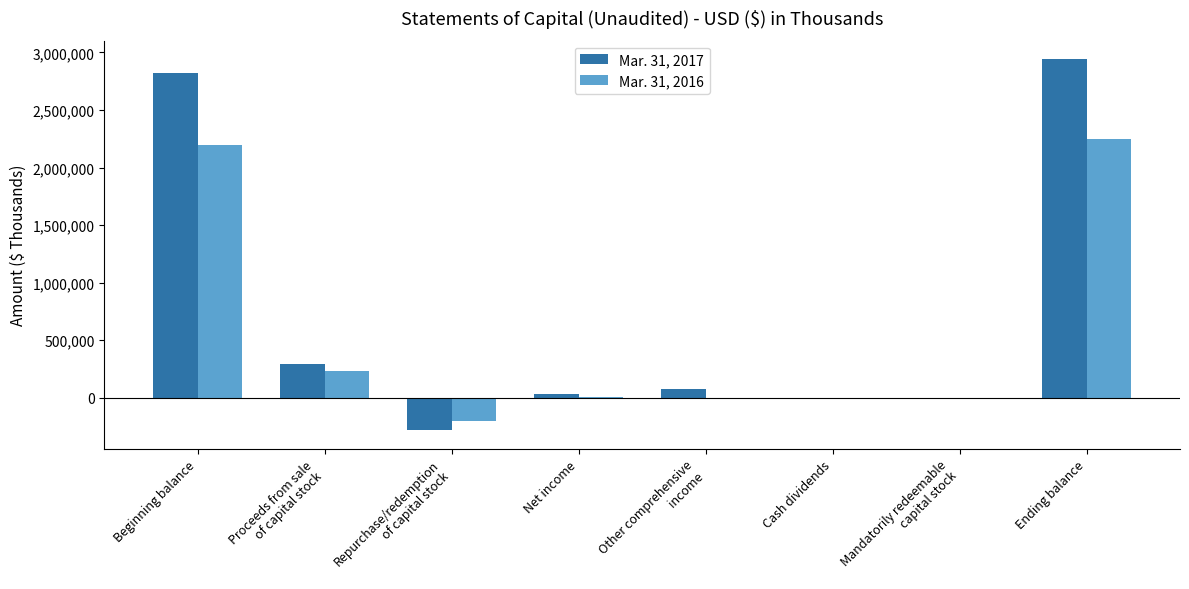

Between Proceeds from sale
of capital stock and Net income, which series saw the biggest shift?

Mar. 31, 2017